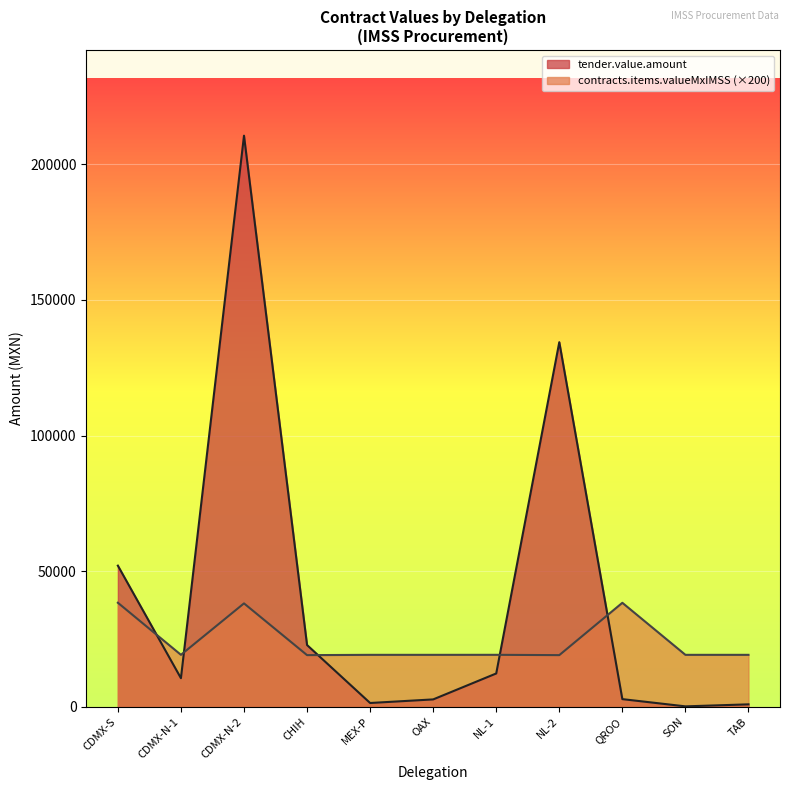

Reading left to right, transcribe all the data shown in this chart.

tender.value.amount: 52063.9	10576.5	210556.7	22800.7	1432.7	2755.0	12317.0	134441.5	2856.0	191.8	934.4
contracts.items.valueMxIMSS: 38382.0	19192.0	38152.0	19076.0	19184.0	19184.0	19192.0	19076.0	38368.0	19184.0	19184.0